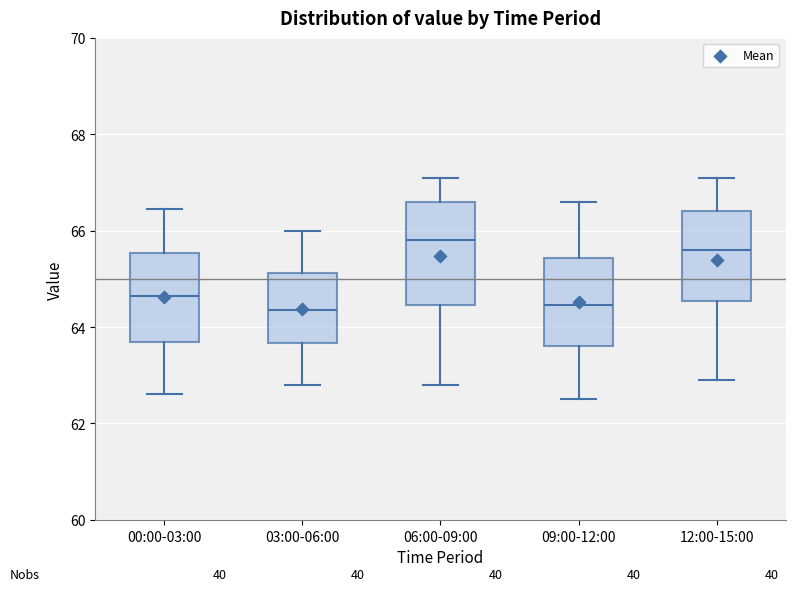

Reading left to right, transcribe this box plot: for each box, give where its median line is, the range the box spans, and where its two whiskers end, as read against the y-axis. The values are not printed on the chart, so give them approximately, as read against the axis.

00:00-03:00: median 64.6, box 63.6 to 65.6, whiskers 62.6 to 66.4
03:00-06:00: median 64.4, box 63.6 to 65.2, whiskers 62.8 to 66.0
06:00-09:00: median 65.8, box 64.4 to 66.6, whiskers 62.8 to 67.2
09:00-12:00: median 64.4, box 63.6 to 65.4, whiskers 62.6 to 66.6
12:00-15:00: median 65.6, box 64.6 to 66.4, whiskers 63.0 to 67.2